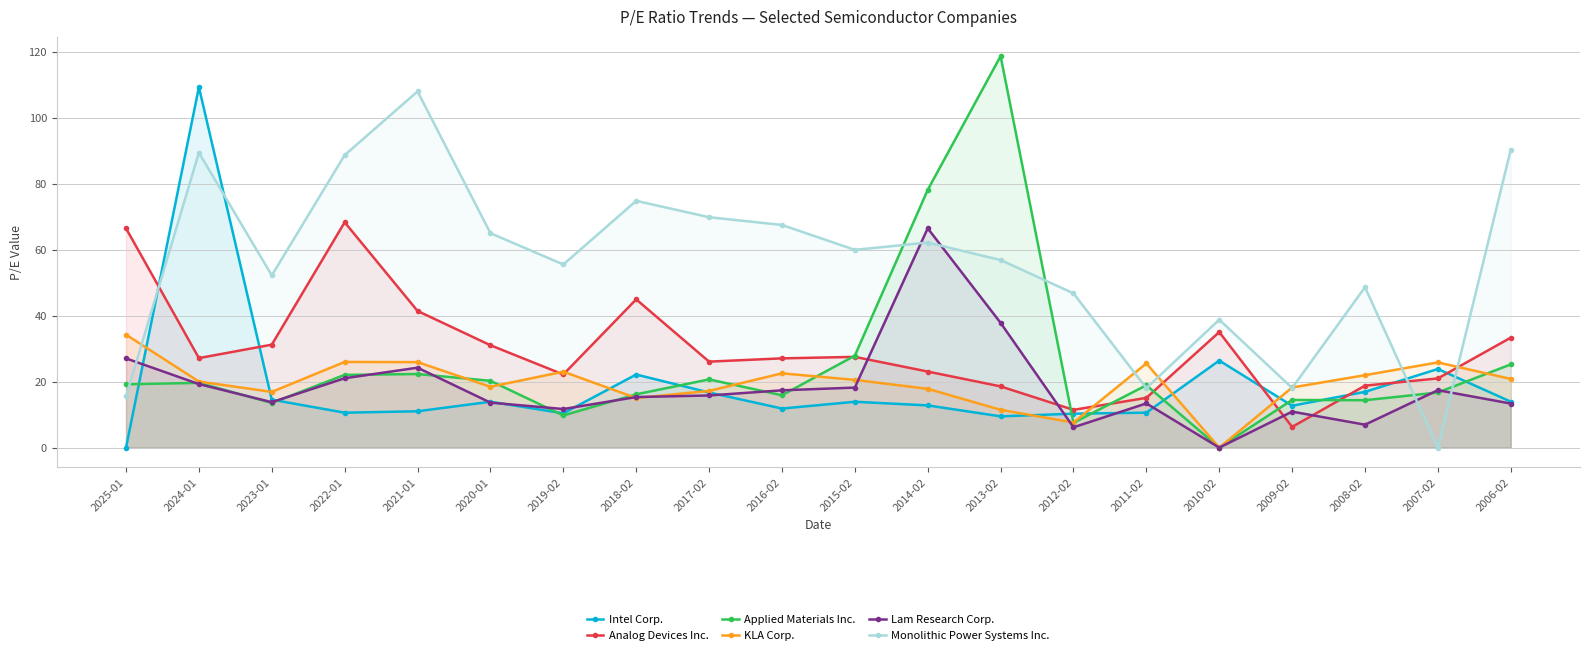

At which category is the sum across all series the highest?

2024-01